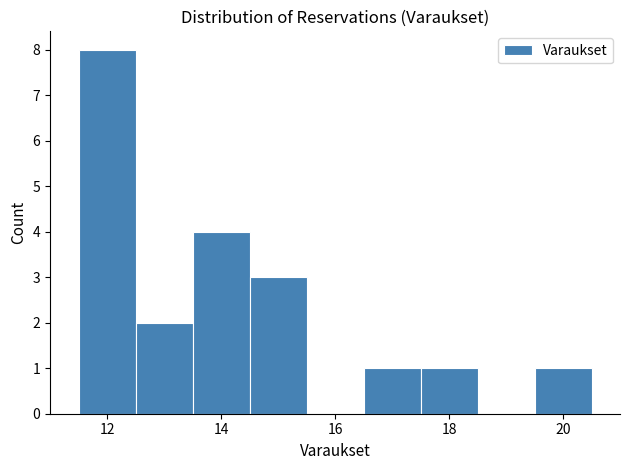

How tall is the bar that spans 11.5 to 12.5 on the x-axis? Neither the bar edges nor the heights are printed on the chart, so give them approximately, as read against the axes.

8